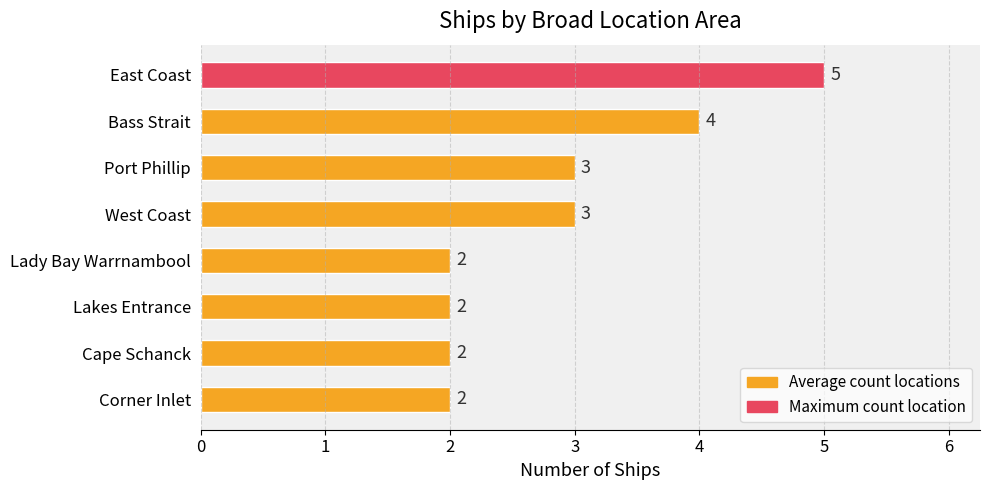

What is the greatest value displayed?

5